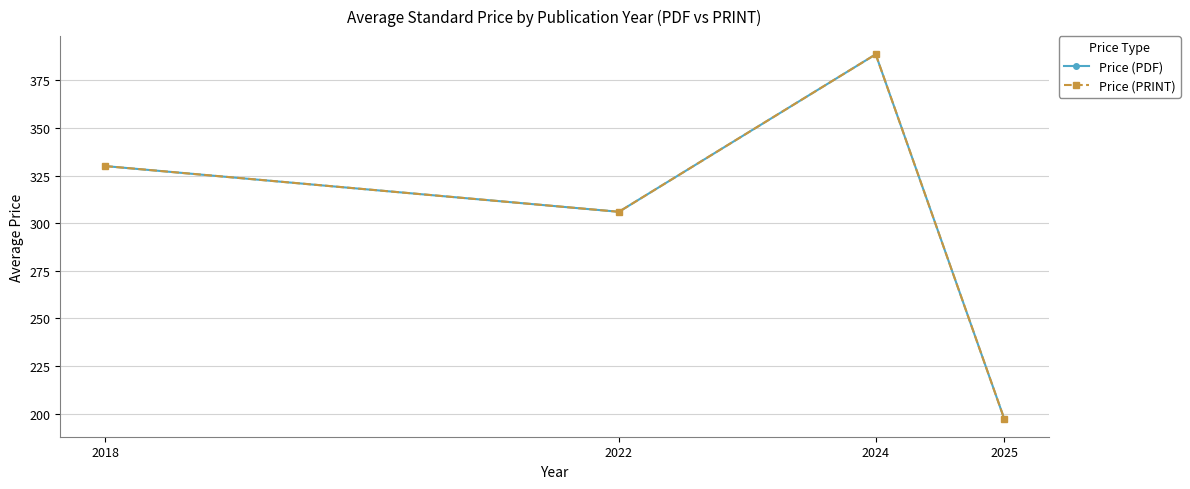

Is this an area chart (filled region under the line)?

No